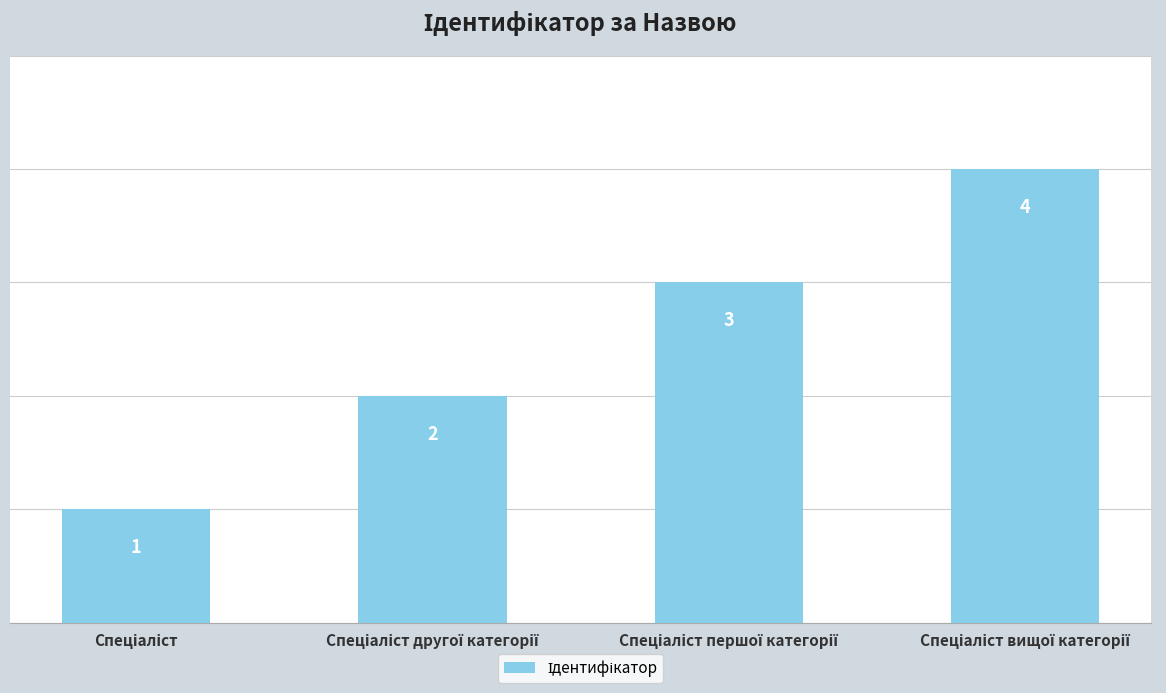

What is the greatest value displayed?

4